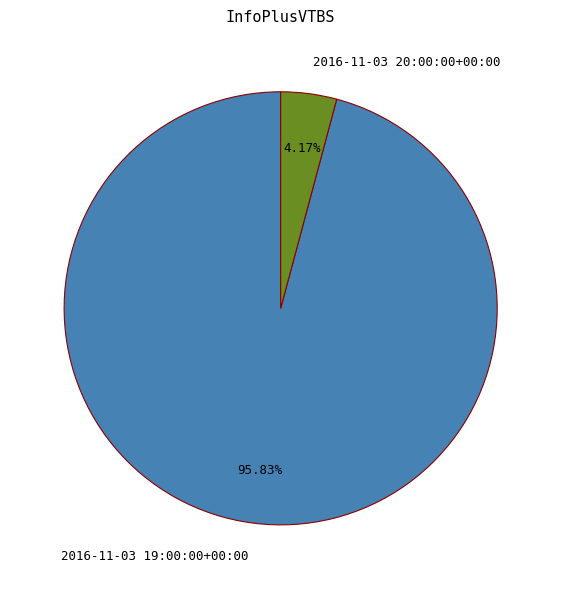

What percentage is the 2016-11-03 20:00:00+00:00 slice, to the nearest percent?

4%